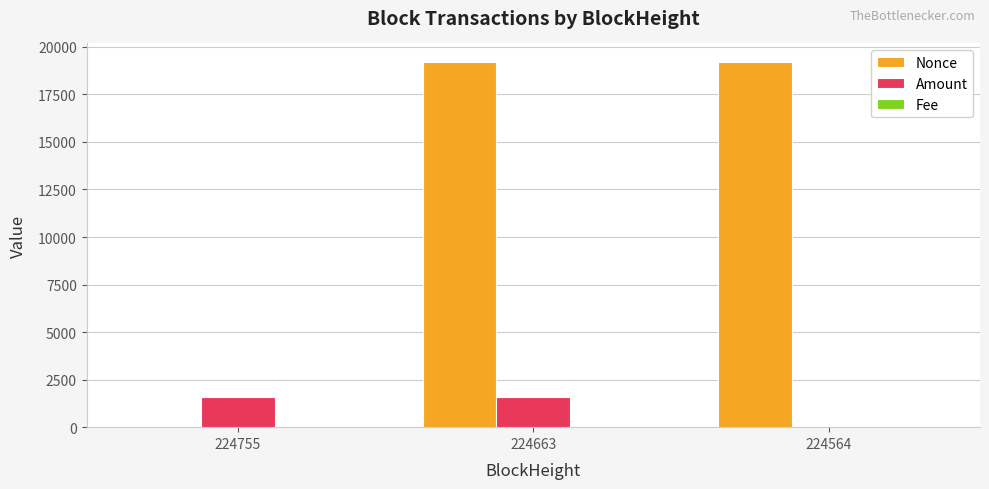

At which category is the sum across all series the highest?

224663